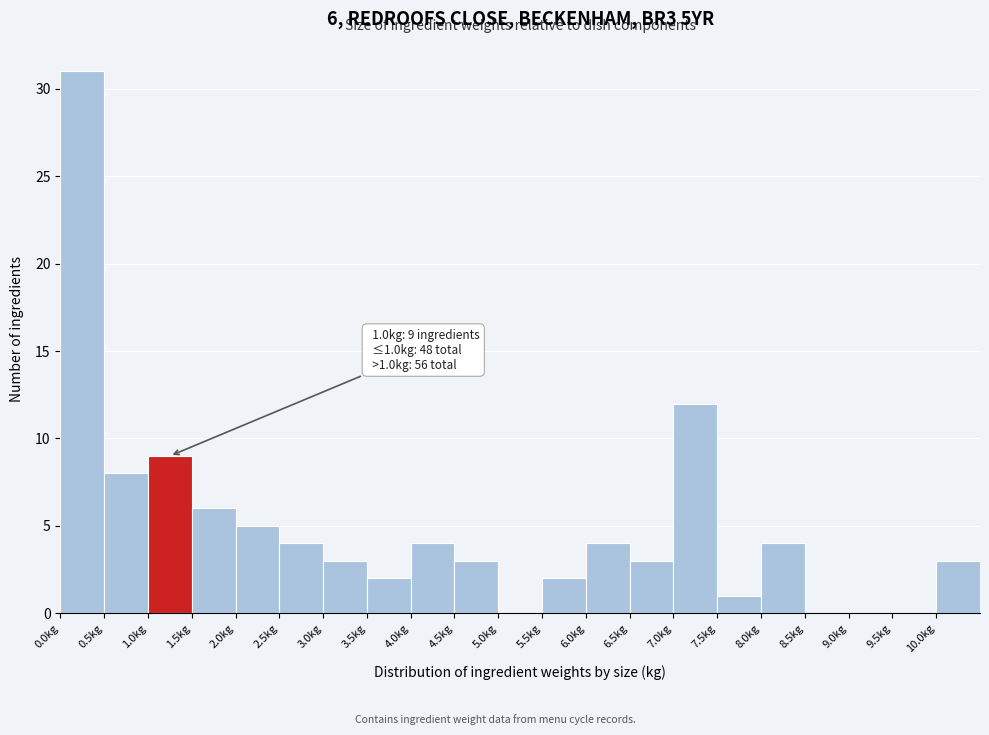

Over which range of the x-axis is the bar tallest?

0.0 to 0.5